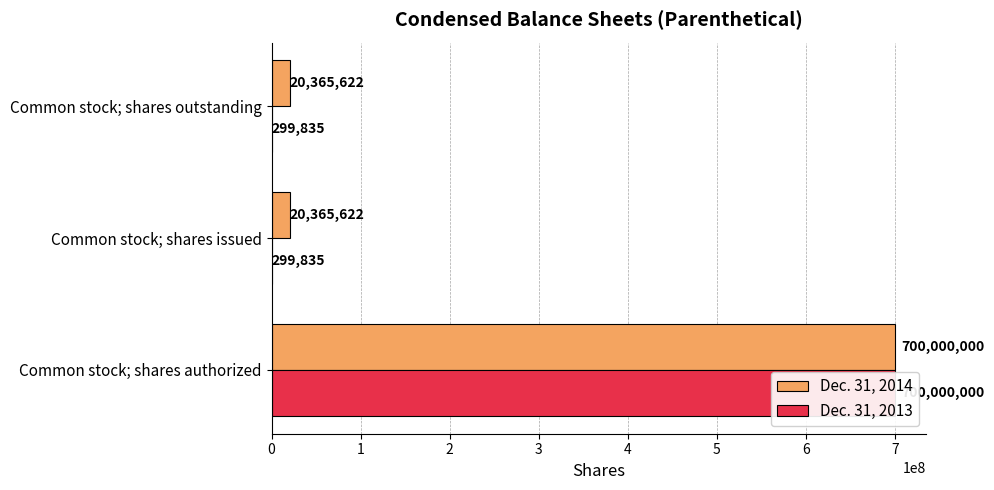

How many data points in Dec. 31, 2014 are above 20365622?

1